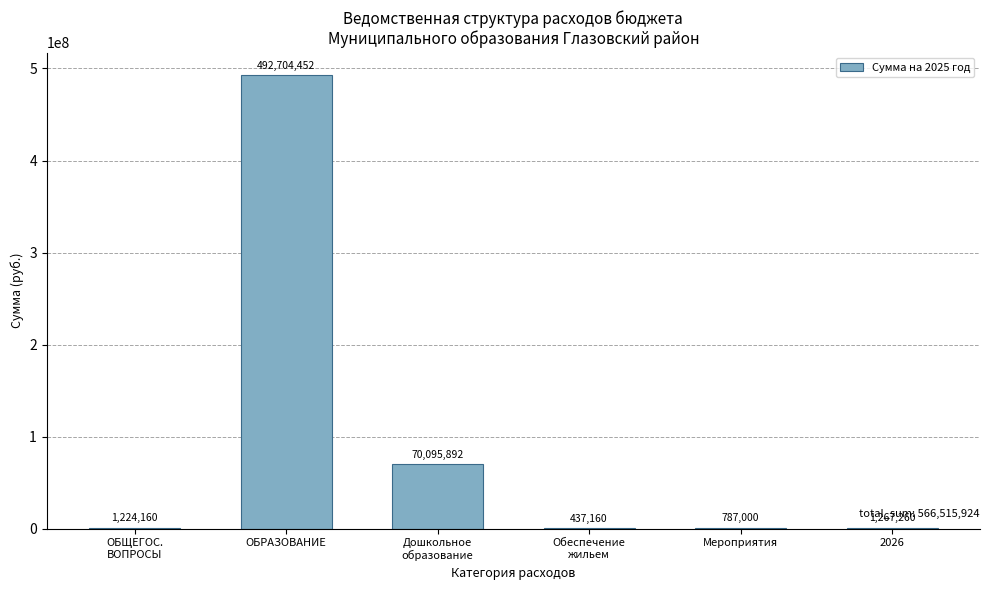

Between 2026 and Мероприятия, which is larger?

2026